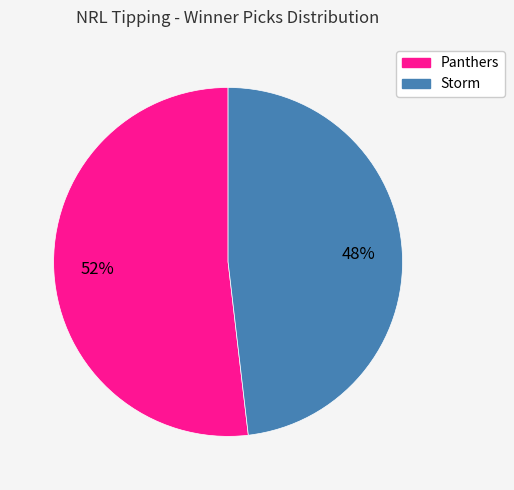

To the nearest percent, what is the difference between the largest and smallest slice percentages?

4%